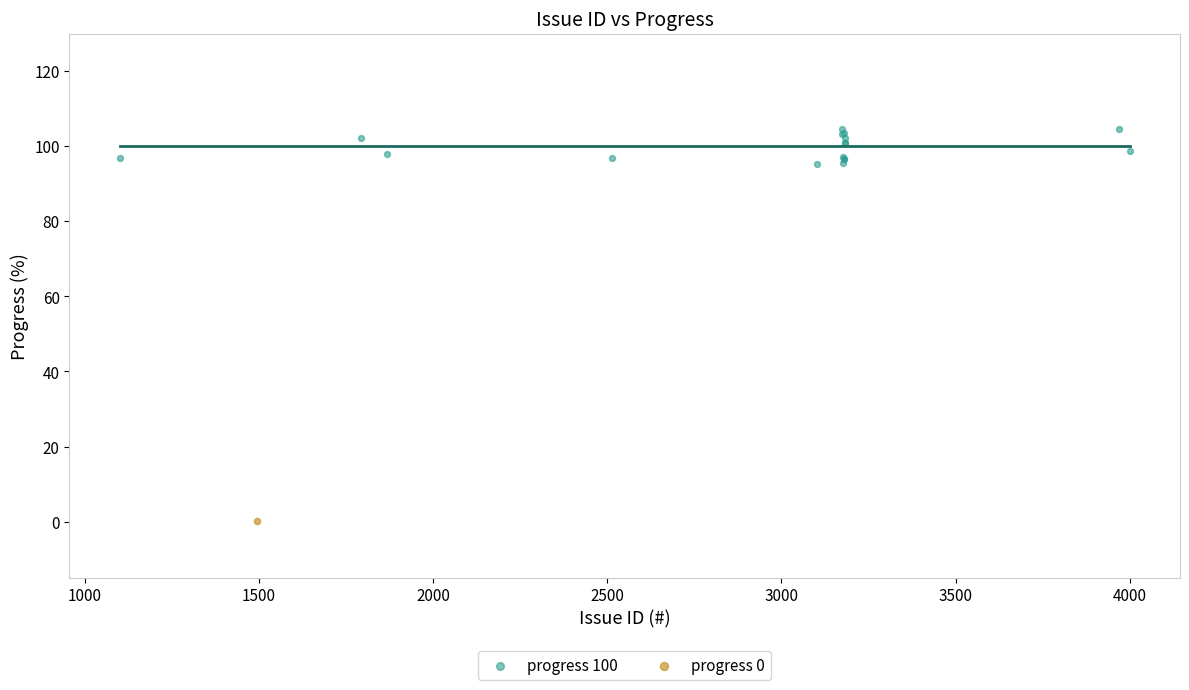

What are all the series names shown in the legend?

progress 100, progress 0